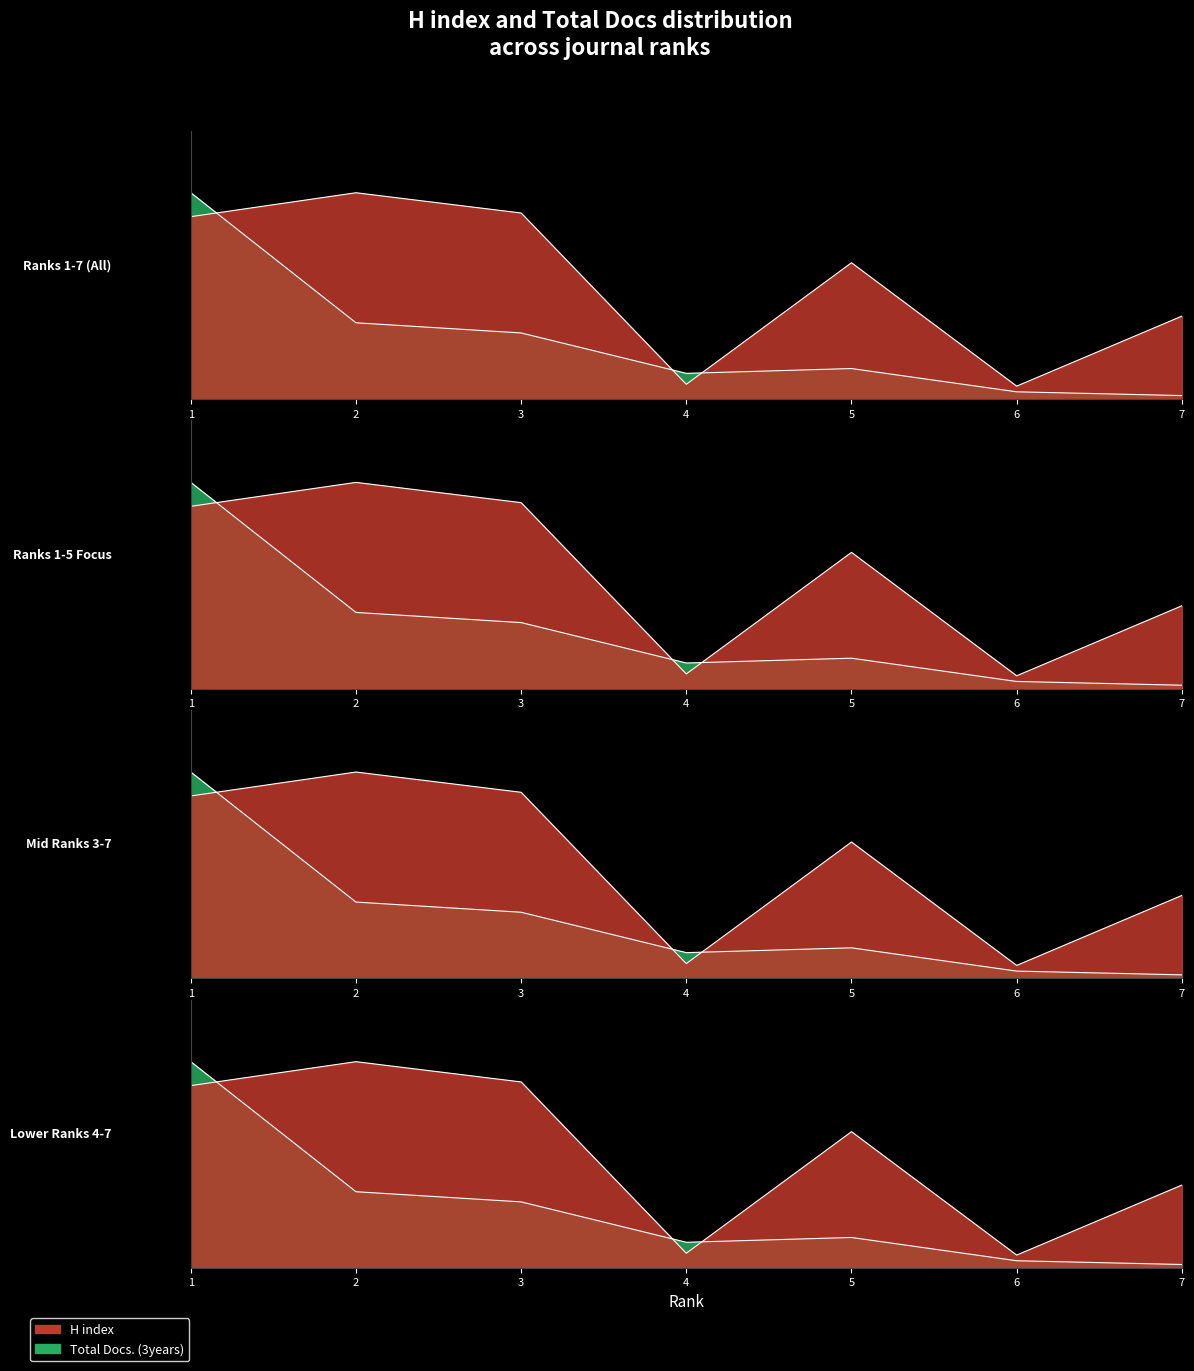

After their last crossing, which series has the higher values: H index or Total Docs. (3years)?

H index